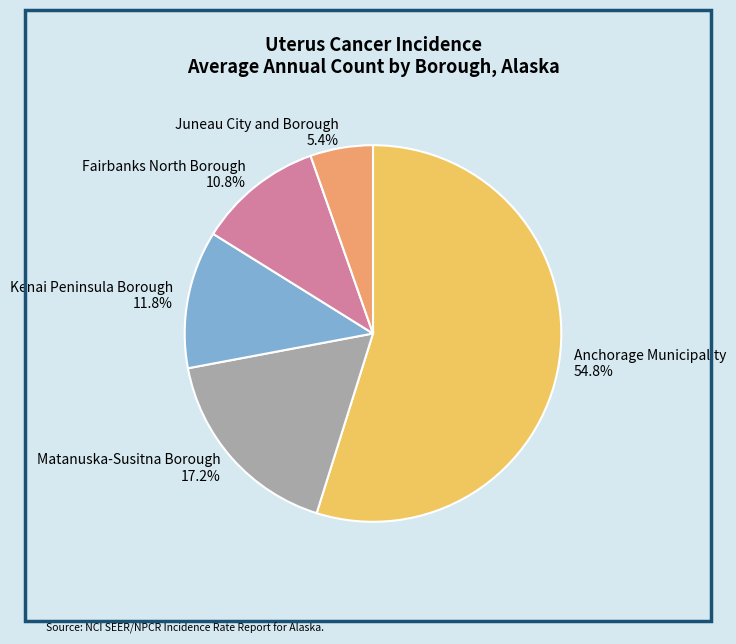

Does Juneau City and Borough account for over 50% of the chart?

No